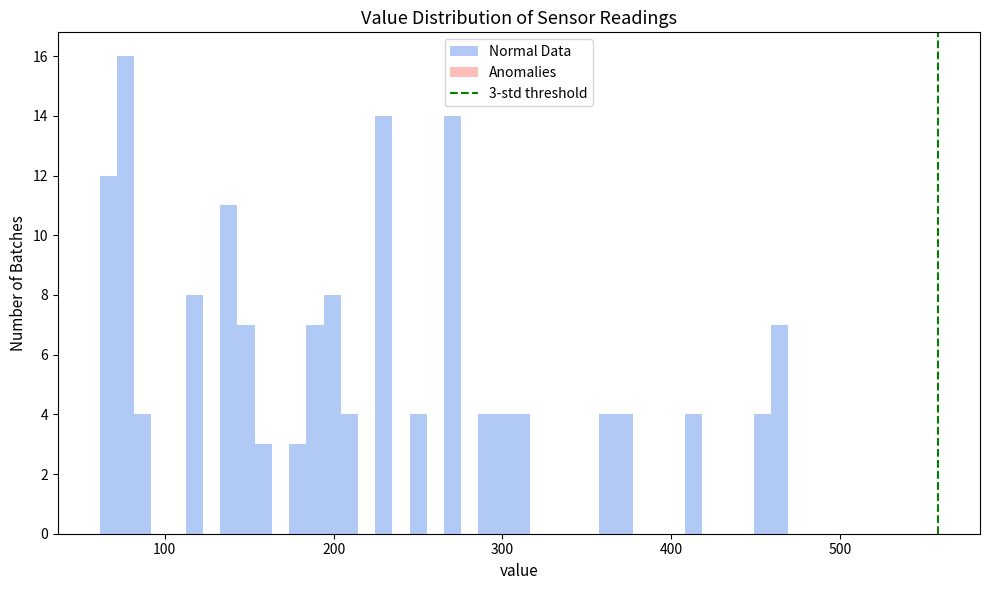

Read against the x-axis, roughly where is the centre of the tallest bar?

80